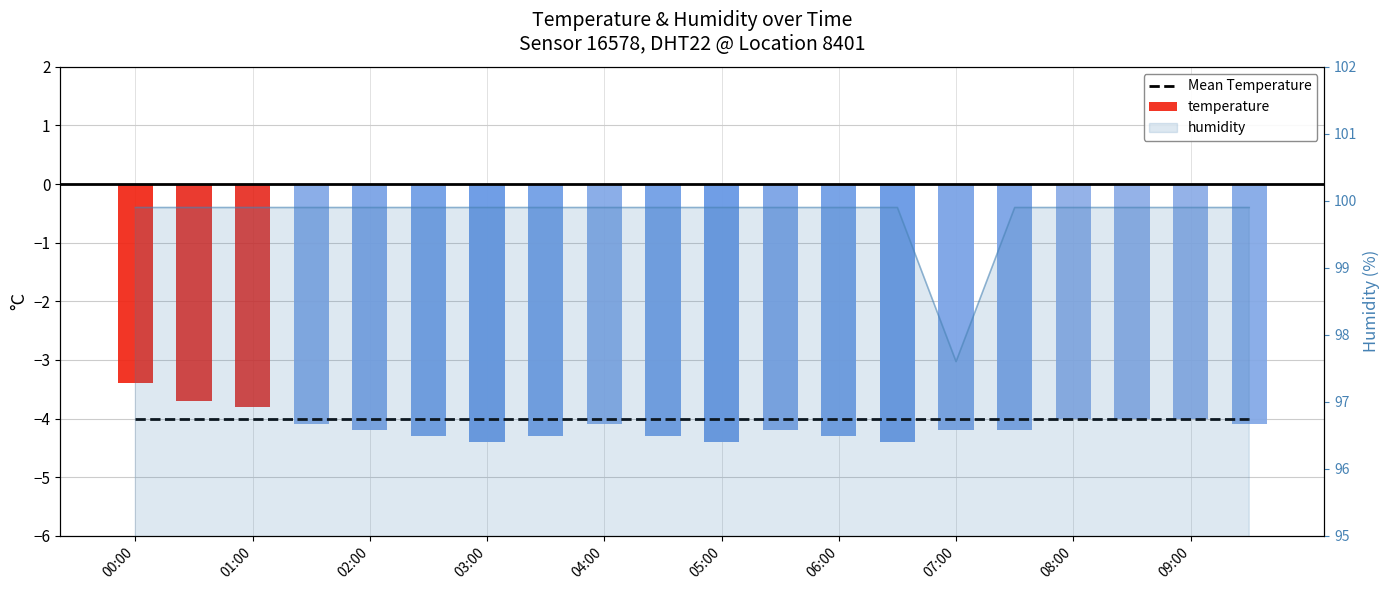

What is the ratio of the value at 00:30 to the value at 09:30?

1.0